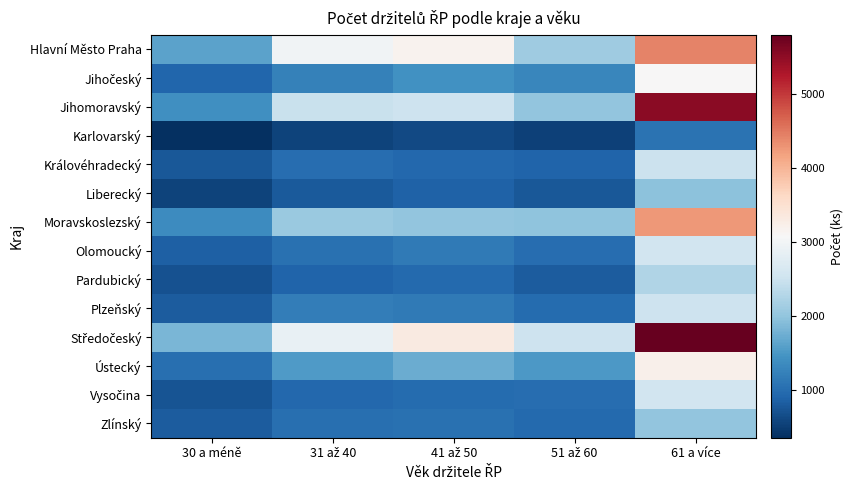

At 30 a méně, list the series in order from smallest to largest.

Karlovarský, Liberecký, Pardubický, Vysočina, Královéhradecký, Zlínský, Plzeňský, Olomoucký, Jihočeský, Ústecký, Moravskoslezský, Jihomoravský, Hlavní Město Praha, Středočeský